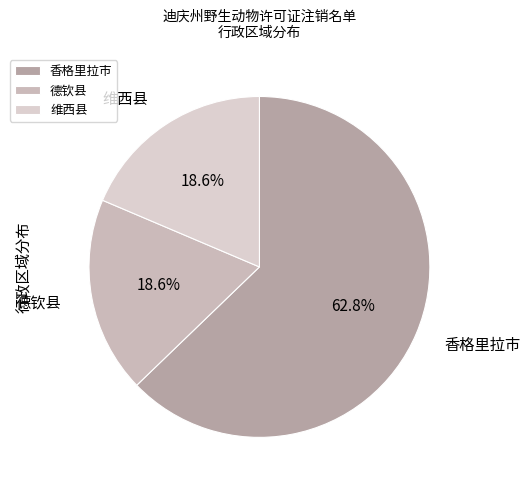

Which has a higher value, 香格里拉市 or 德钦县?

香格里拉市